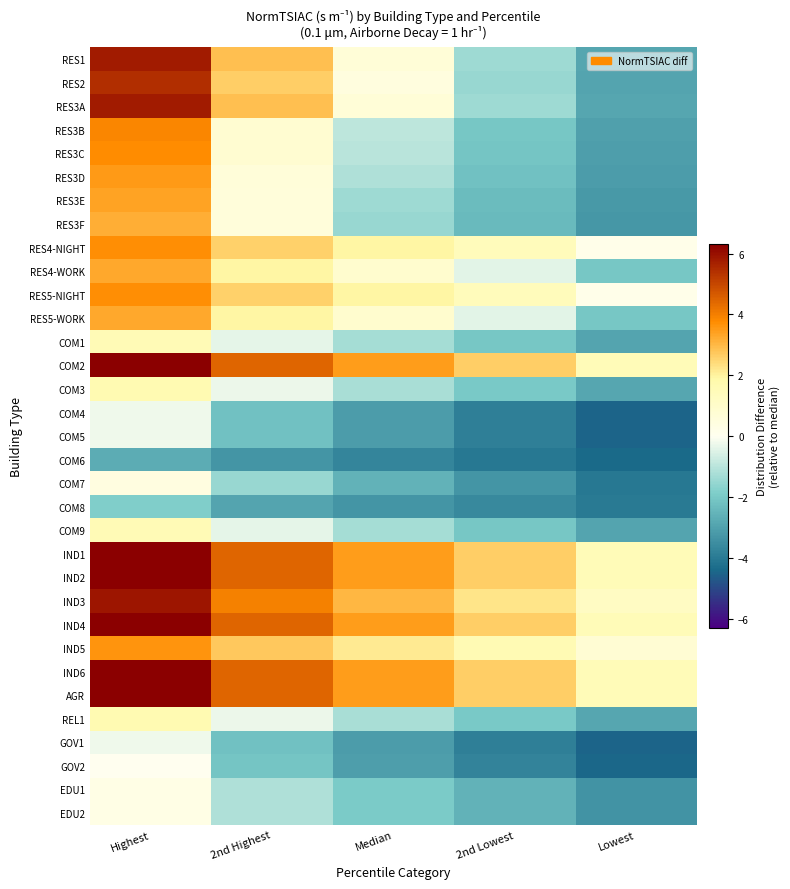

At which category is the sum across all series the highest?

Highest